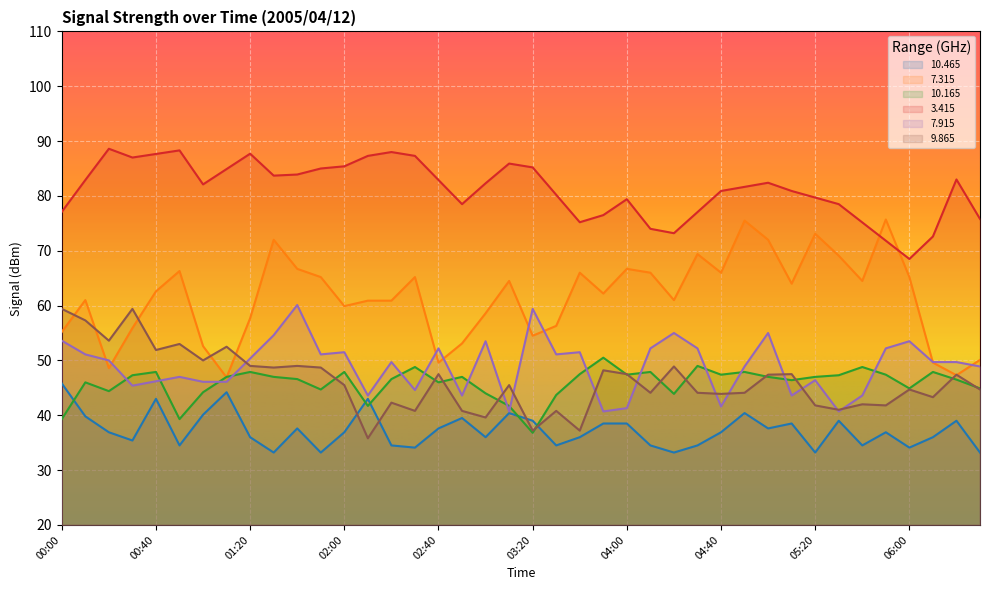

How many lines are shown in the chart?

6